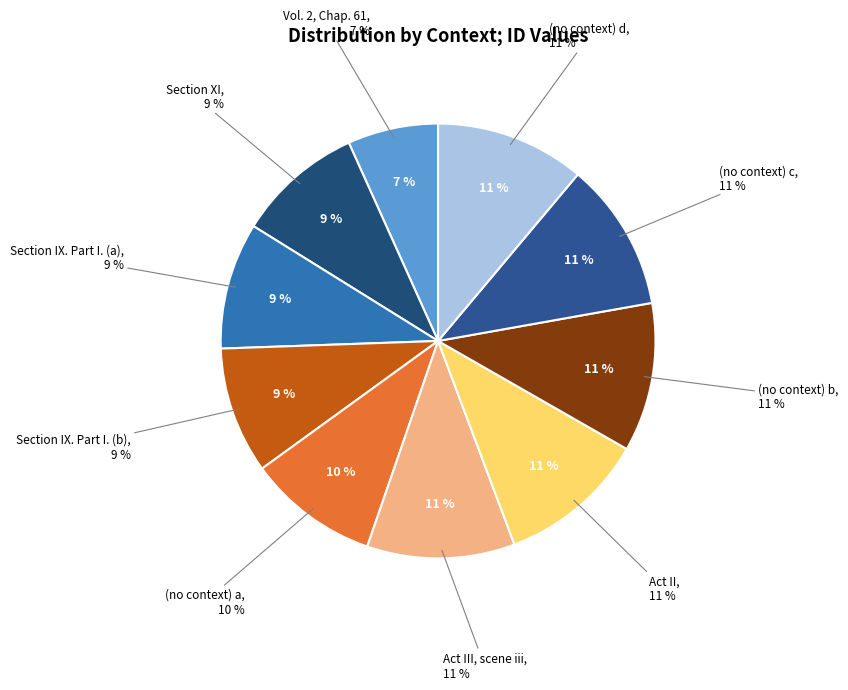

To the nearest percent, what is the difference between the largest and smallest slice percentages?

4%